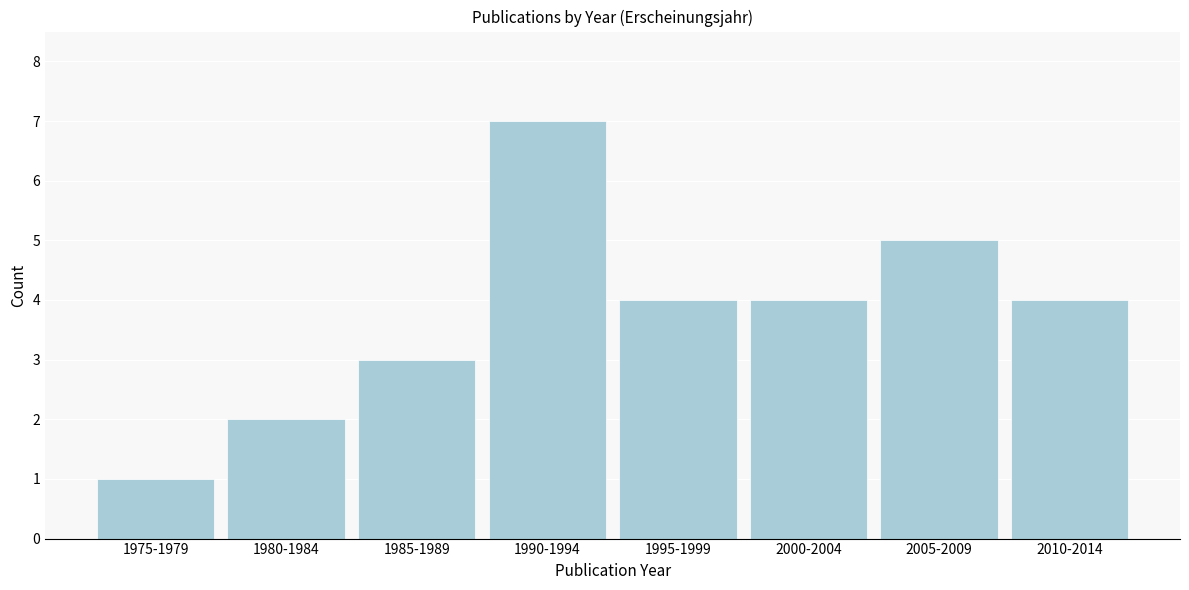

Reading right to left, what are all the values shown in this chart?

4	5	4	4	7	3	2	1